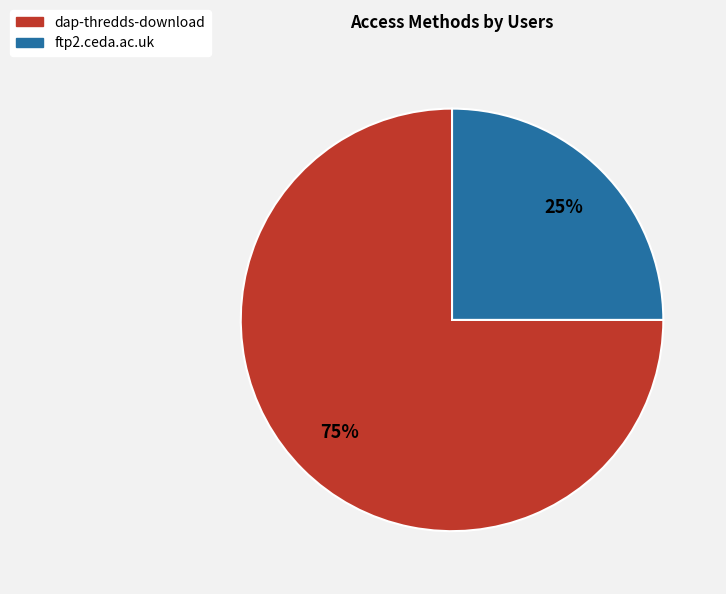

Between dap-thredds-download and ftp2.ceda.ac.uk, which is larger?

dap-thredds-download